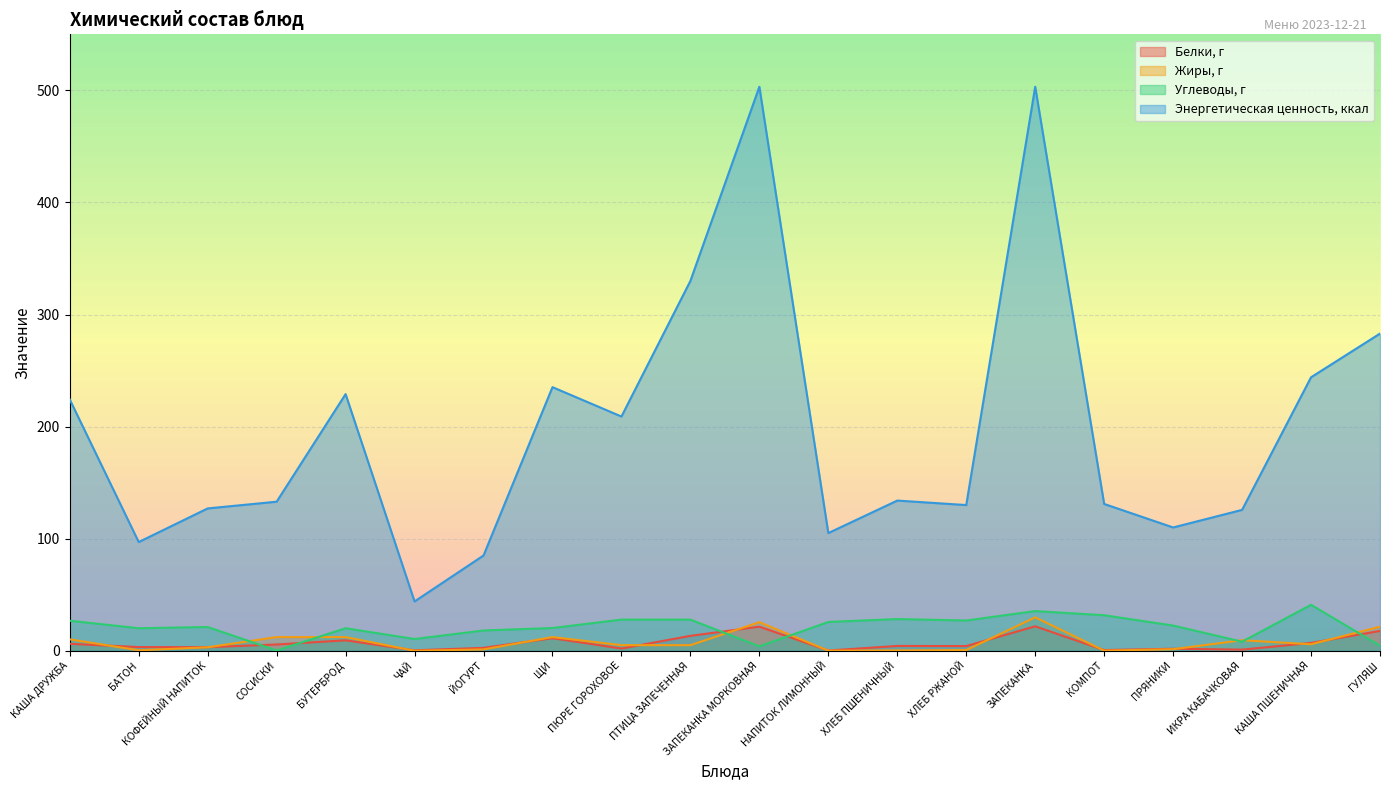

True or false: Энергетическая ценность, ккал has a value of 127.0 at КОФЕЙНЫЙ НАПИТОК.

True